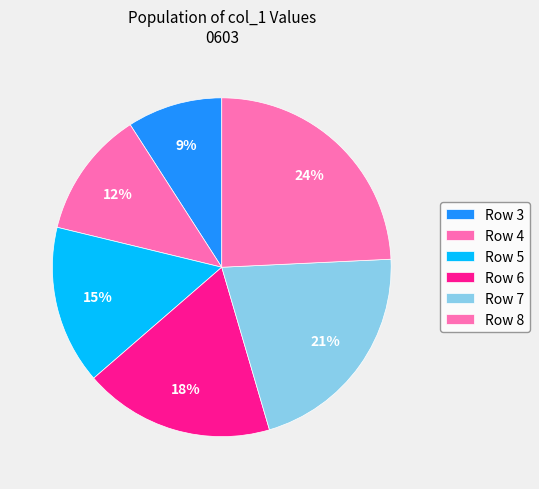

Count the number of slices in the pie.

6